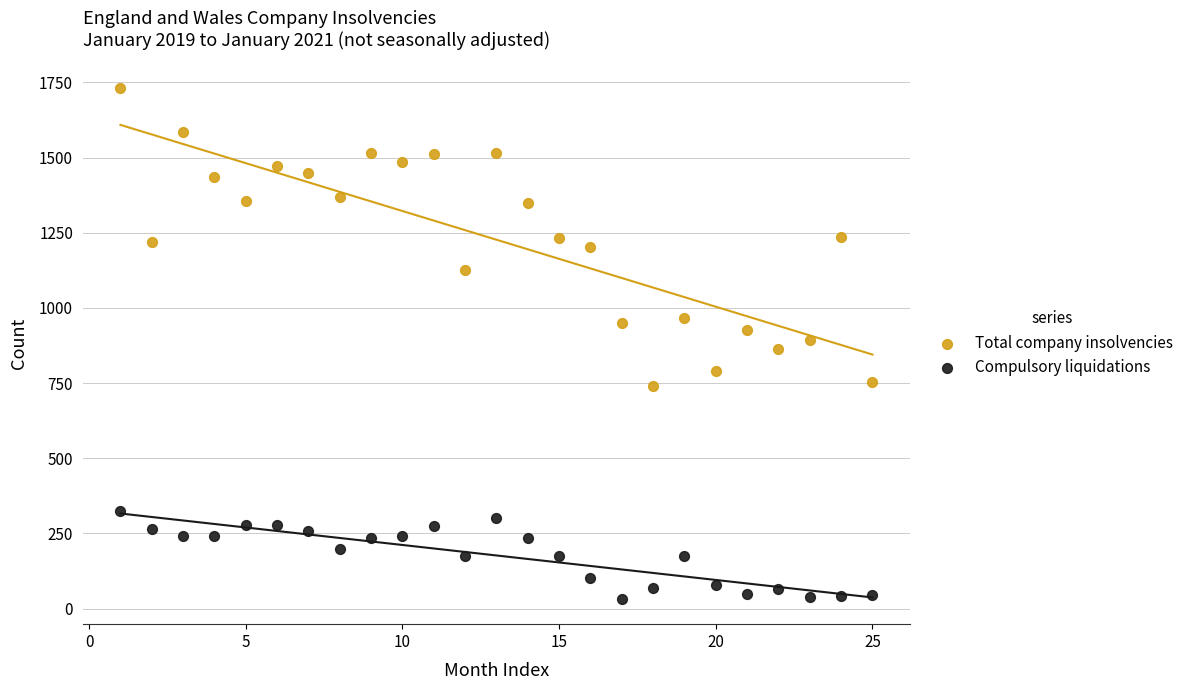

Which series reaches the minimum Y coordinate?

Compulsory liquidations